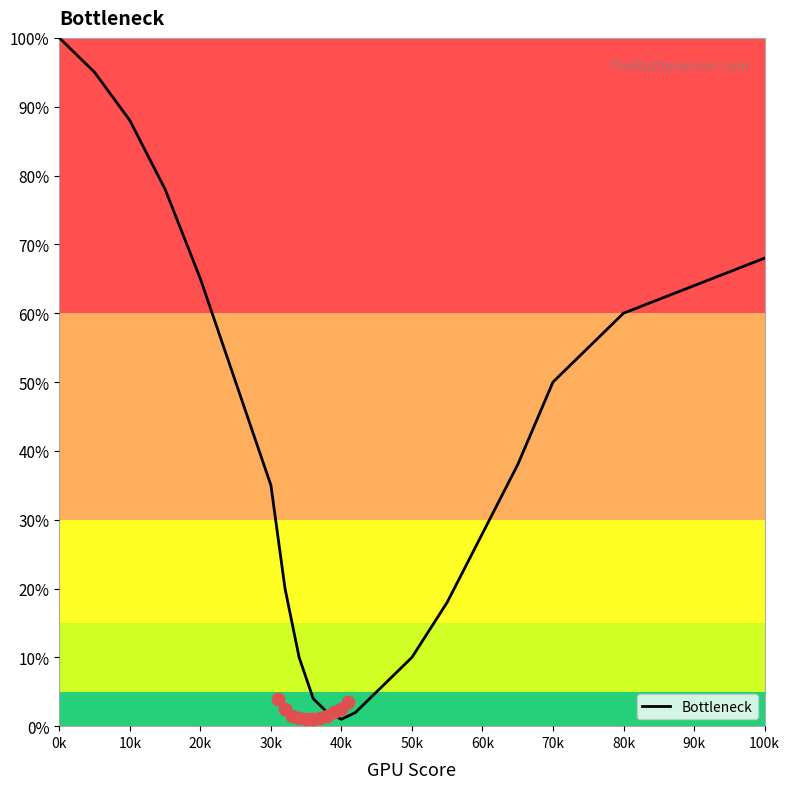

At which label does Bottleneck reach its peak?

0k